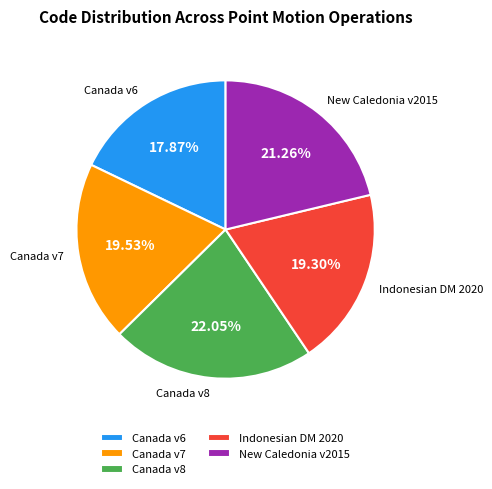

Which slice is the smallest?

Canada v6